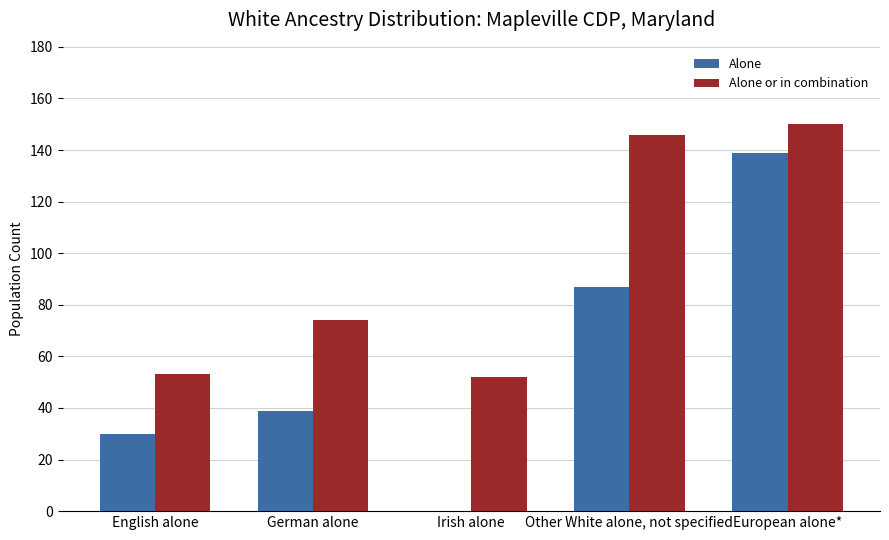

How many data points does each series have?

5